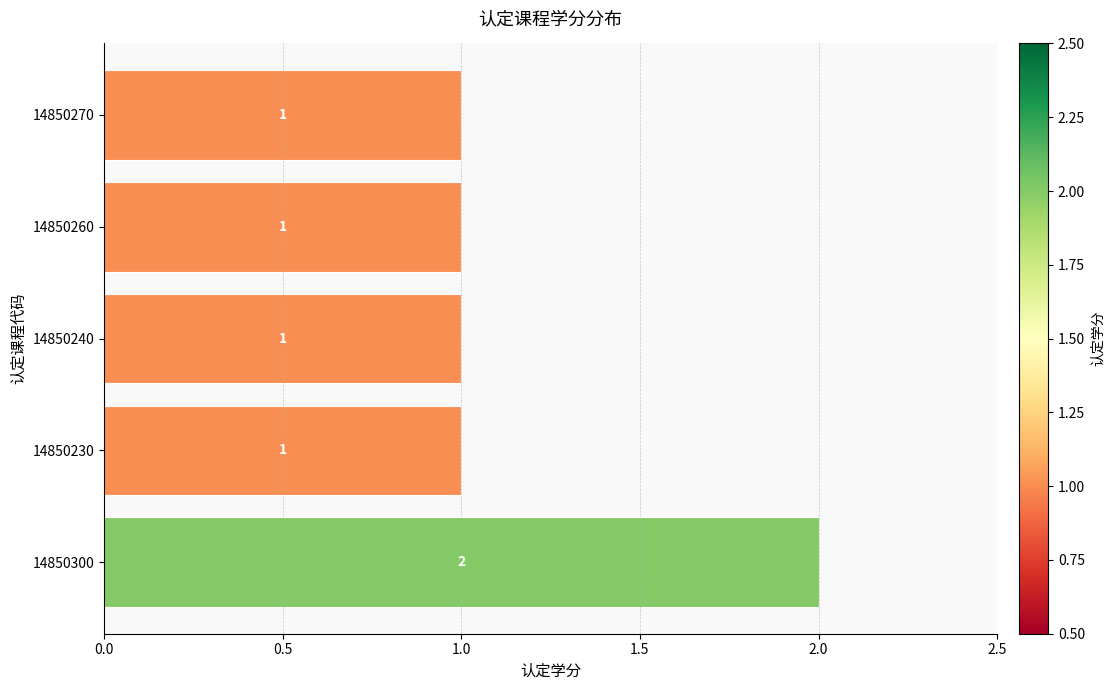

How many values are between 1 and 2?

5